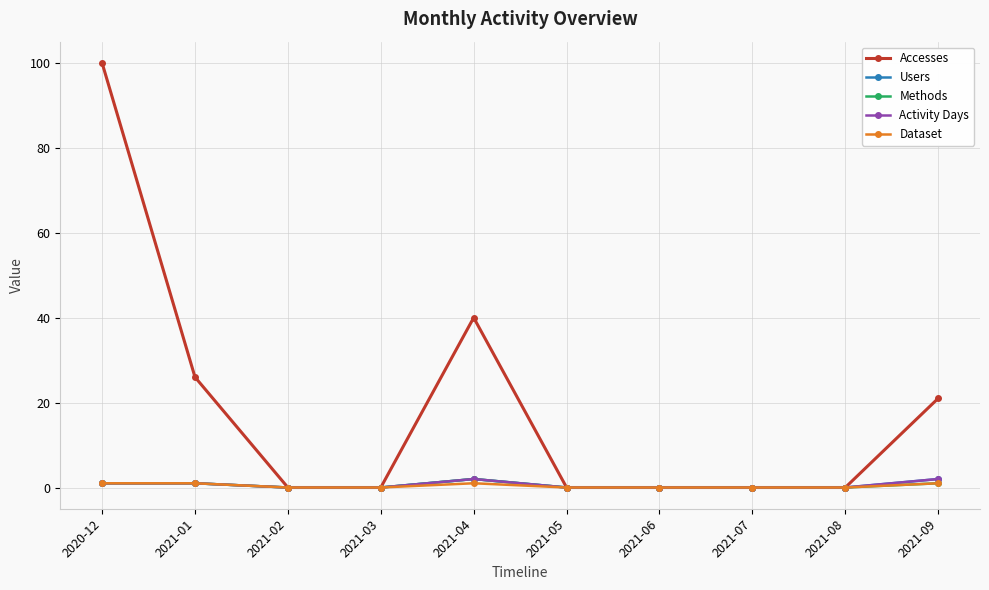

True or false: Methods has a value of 0 at 2021-02.

True